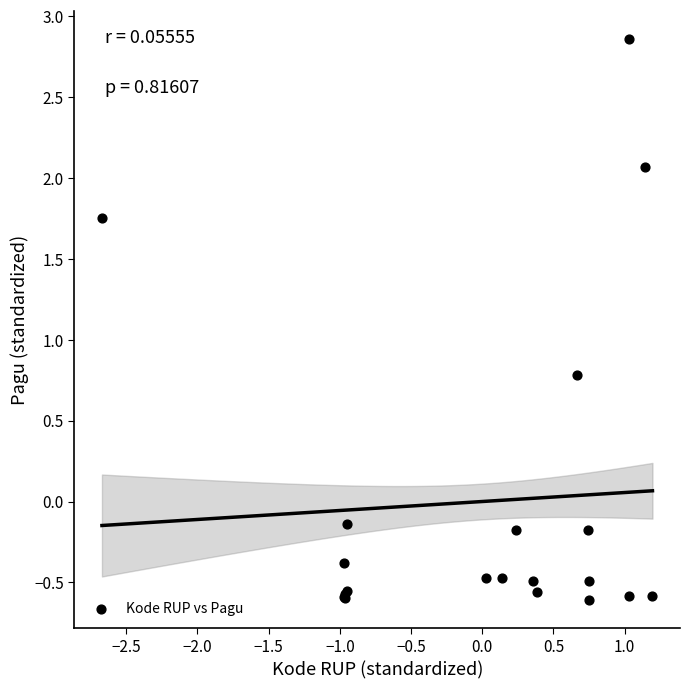

What Y value in the scatter plot is closest to 1?

0.8